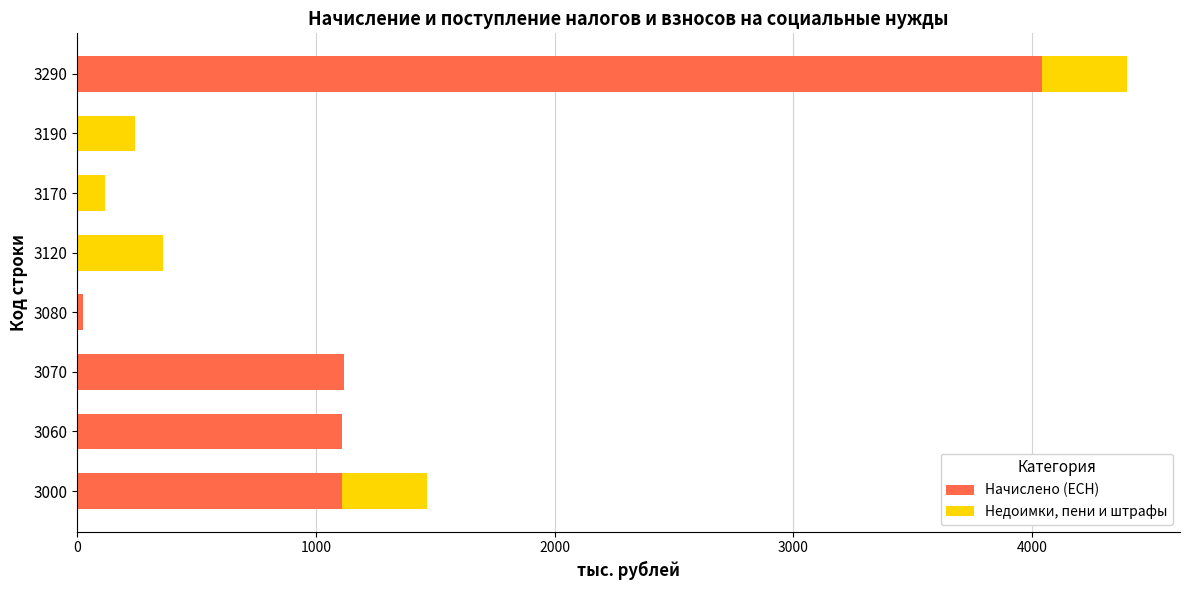

What is the total value across all series at 3120?

360